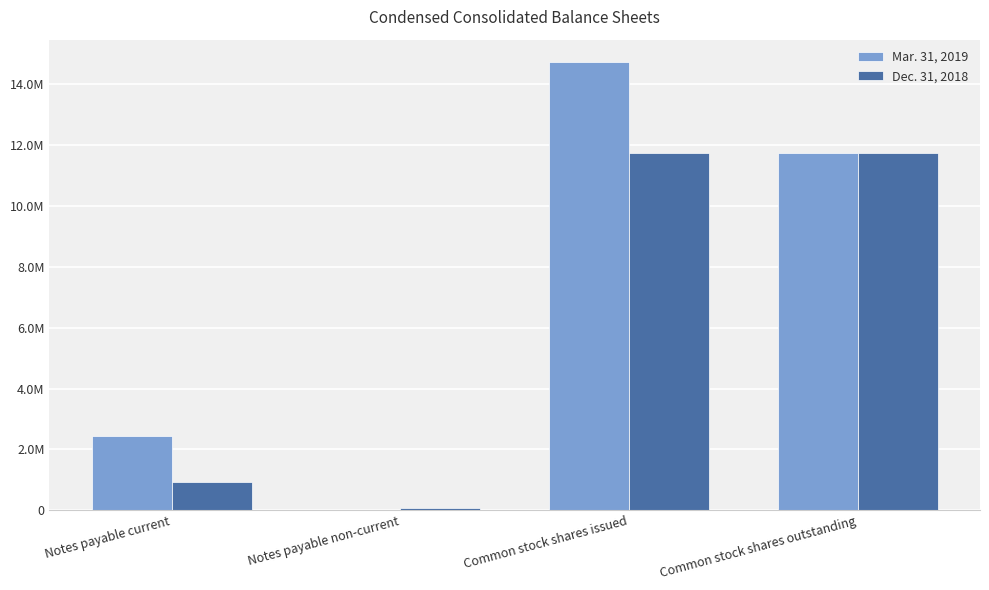

The value of Mar. 31, 2019 at Common stock shares issued is 14732411. True or false?

True